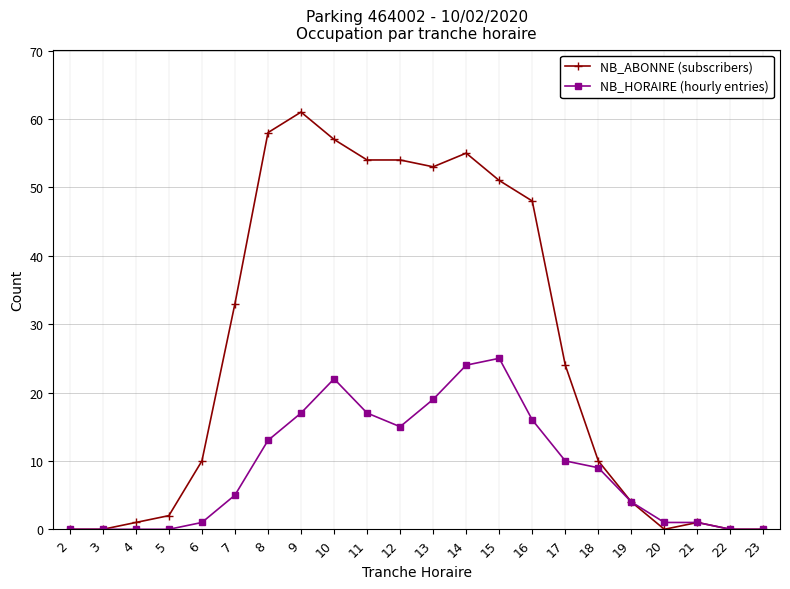

How many lines are shown in the chart?

2